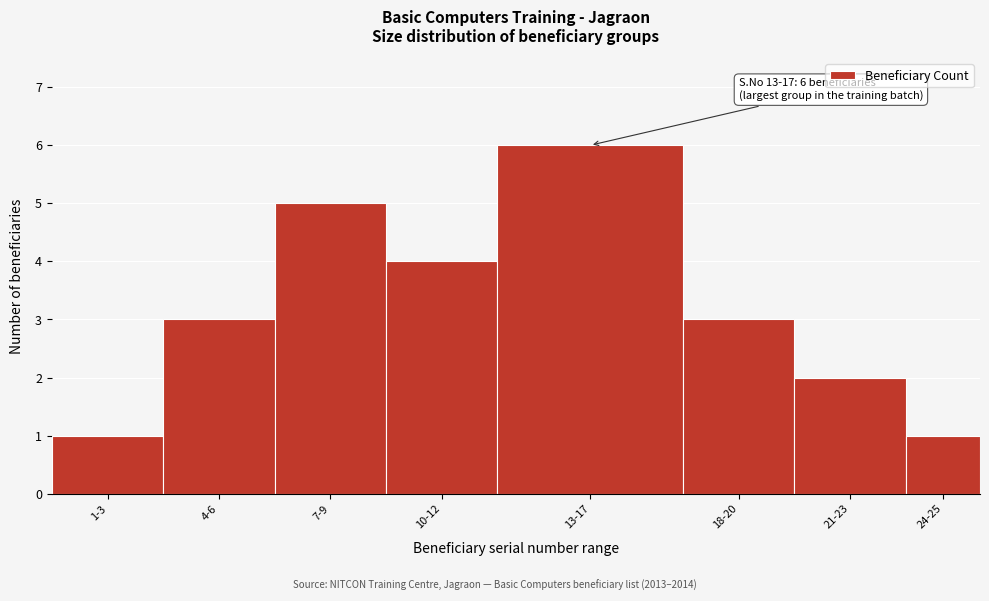

Reading left to right, extract all data points from this chart.

1	3	5	4	6	3	2	1